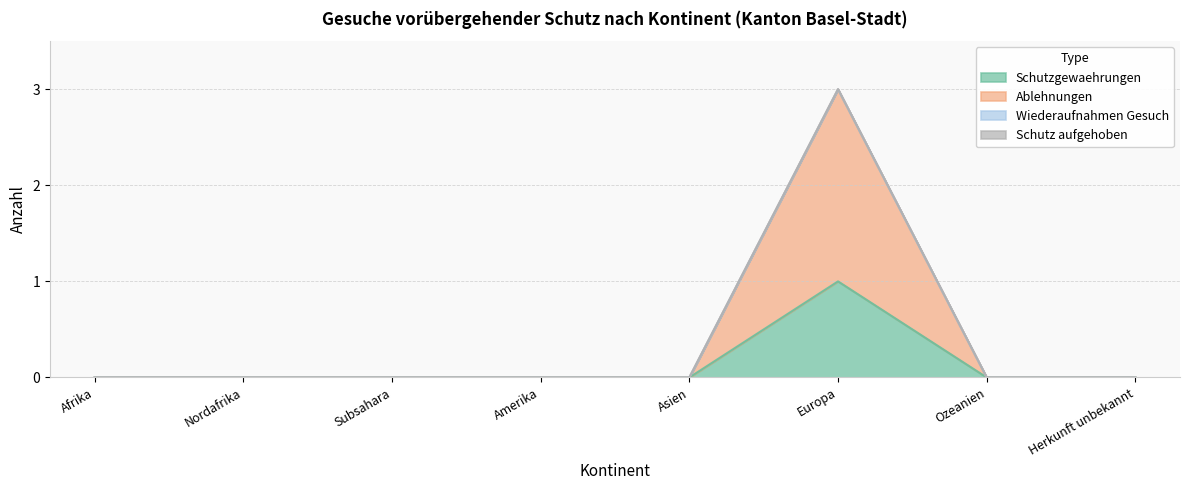

Where is Schutzgewaehrungen nearest to the value 0?

Afrika